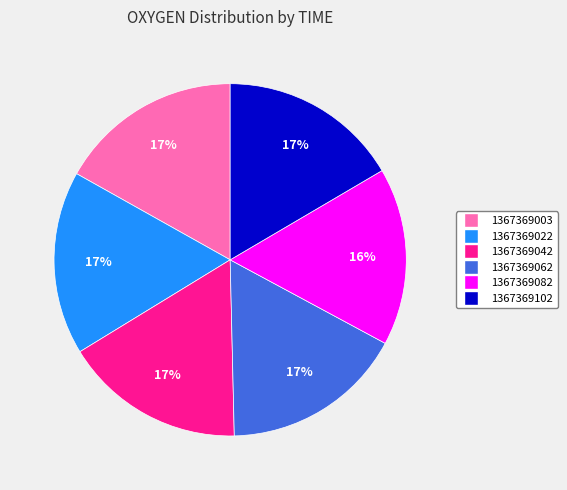

True or false: 1367369082 accounts for 8% of the total.

False